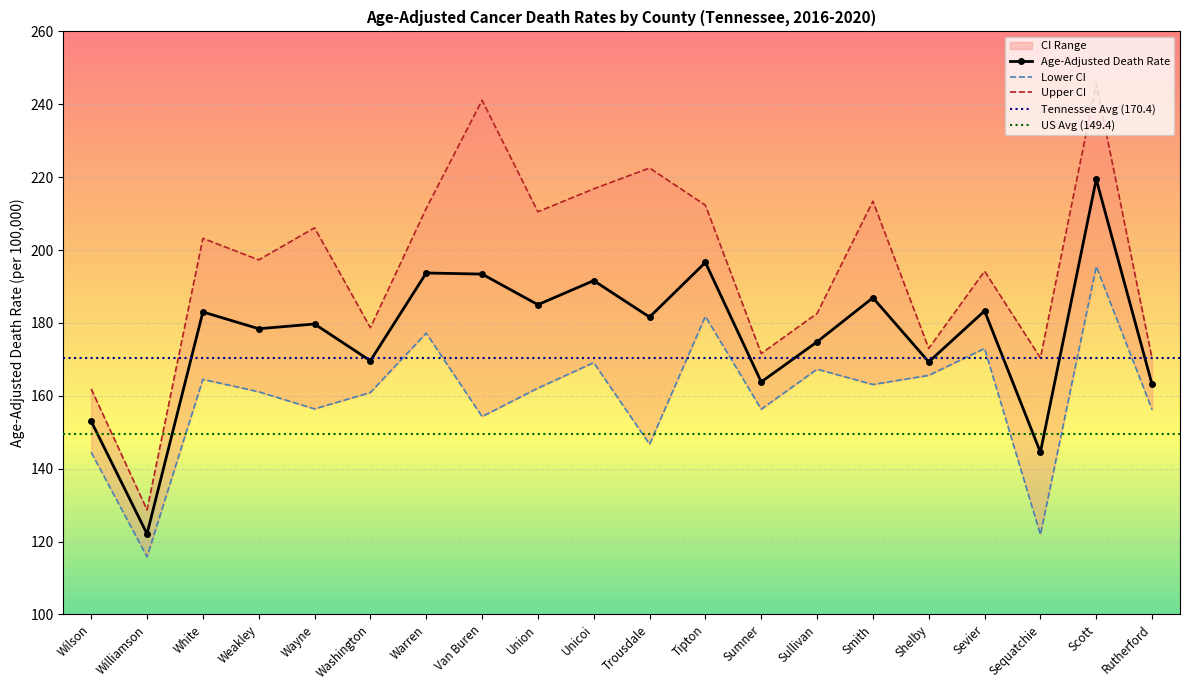

True or false: Upper CI and Lower CI cross at least once.

False